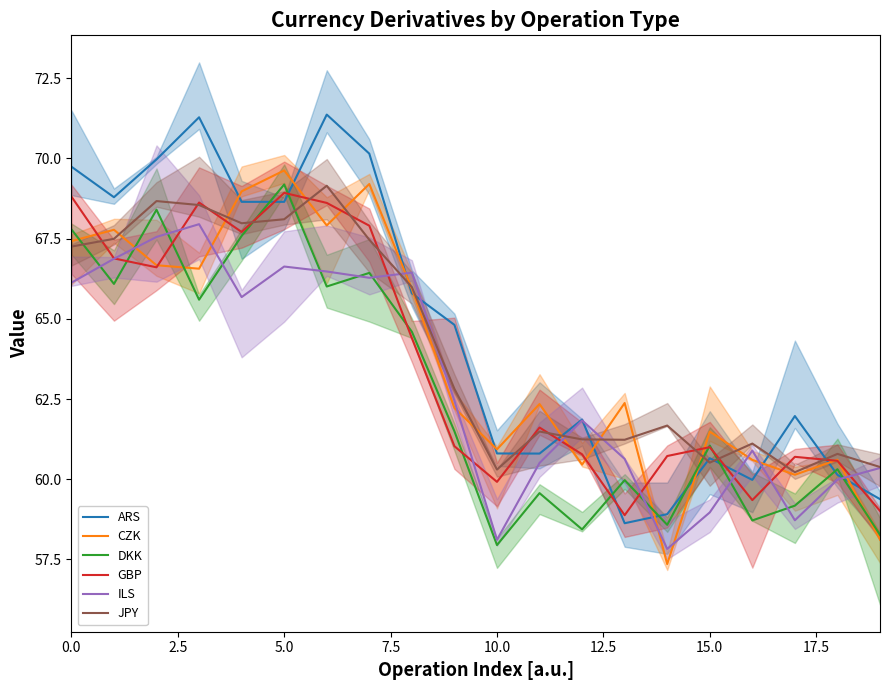

Is the value of CZK at 5.0 greater than the value of GBP at 0.0?

Yes